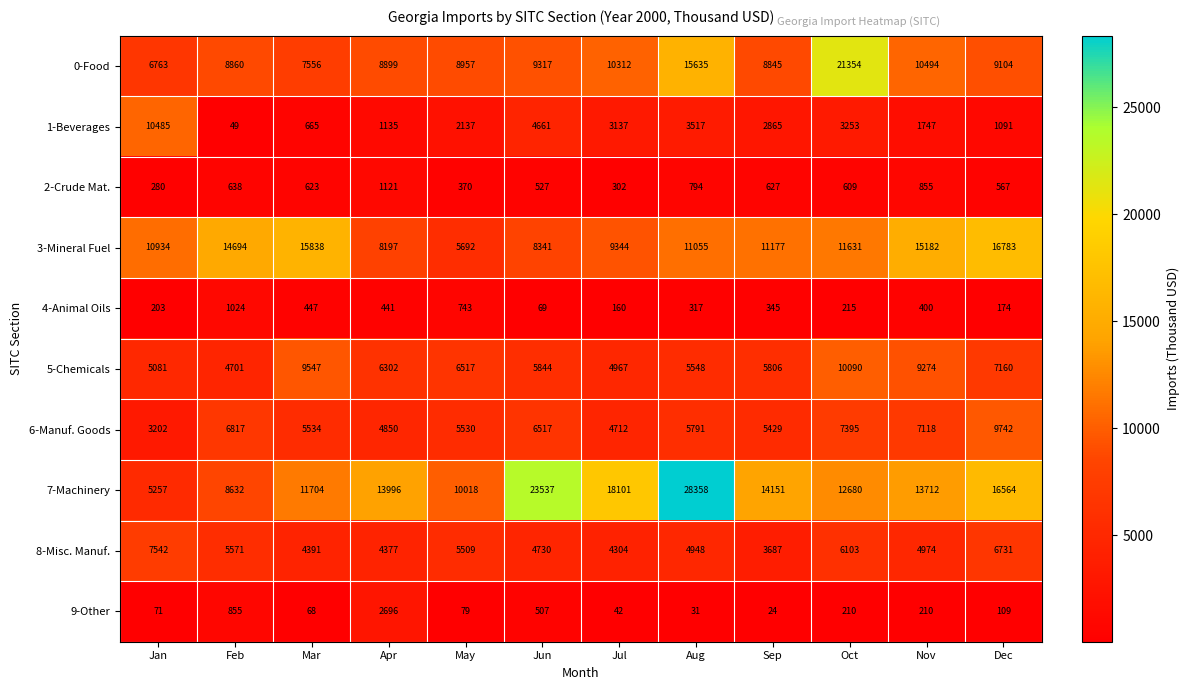

What is the difference between the second highest and second lowest values in the 6-Manuf. Goods series?

2683